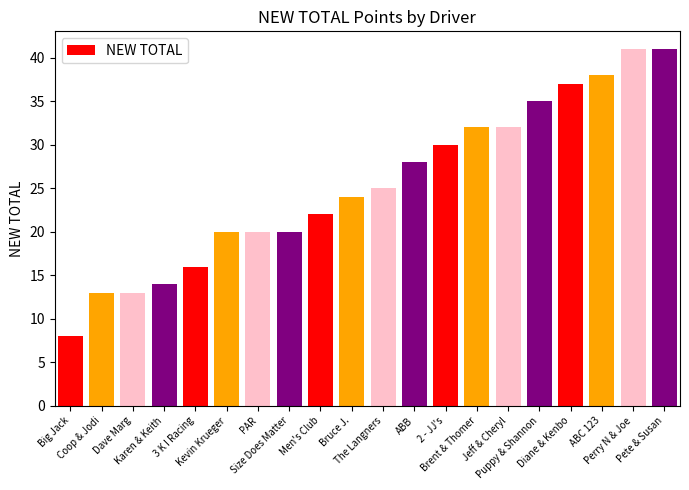

How many bars are there in total?

20